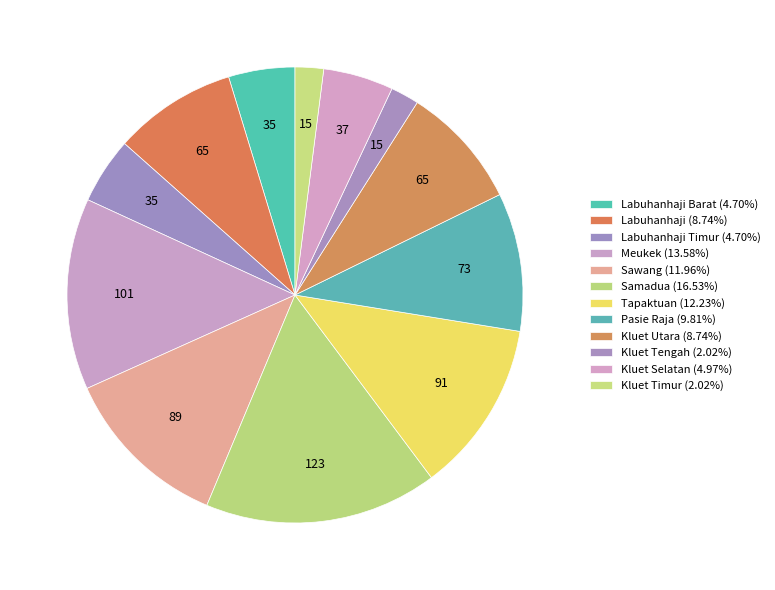

Is there any slice that represents more than half of the pie?

No